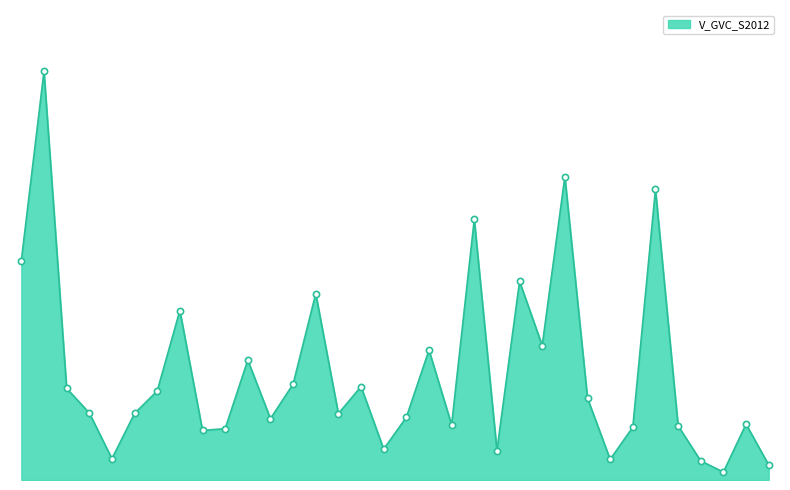

Does the chart have visible grid lines?

No